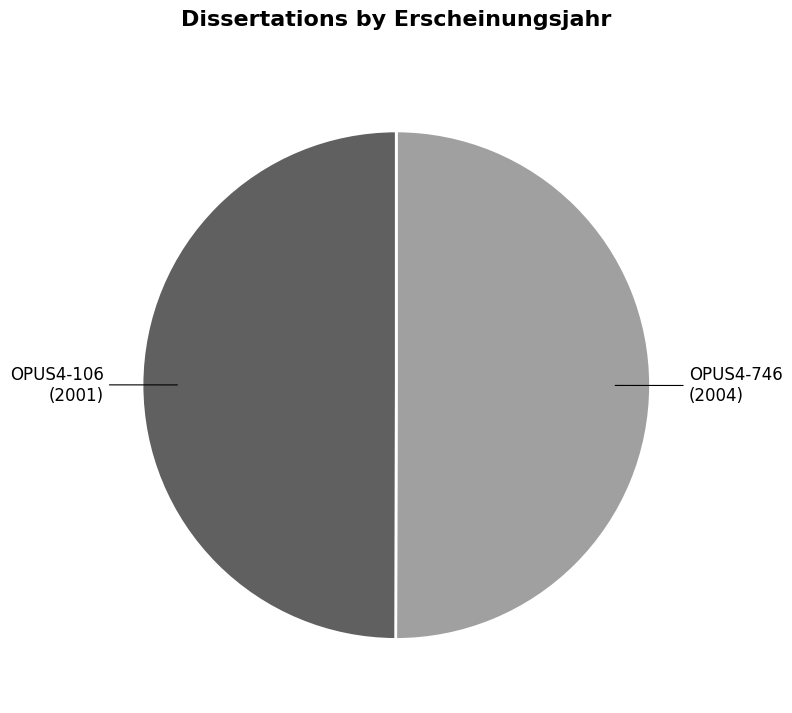

True or false: OPUS4-106 accounts for 37% of the total.

False